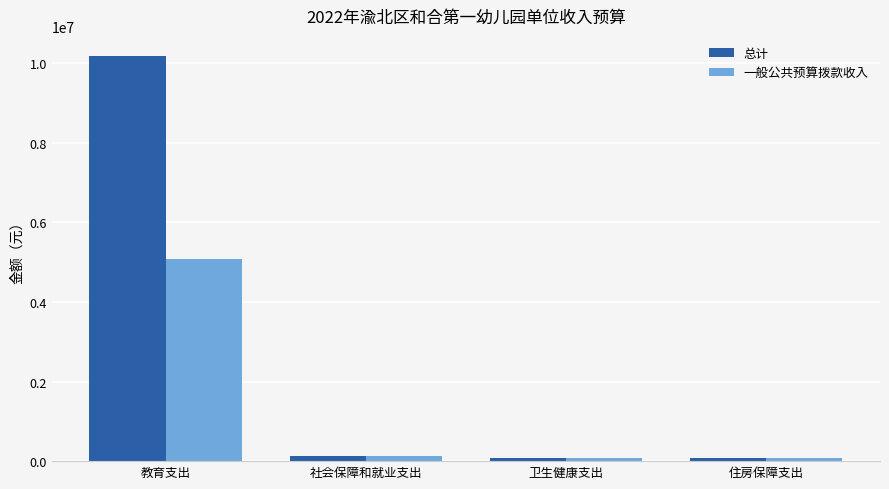

What is the label of the 2nd bar from the right?

卫生健康支出